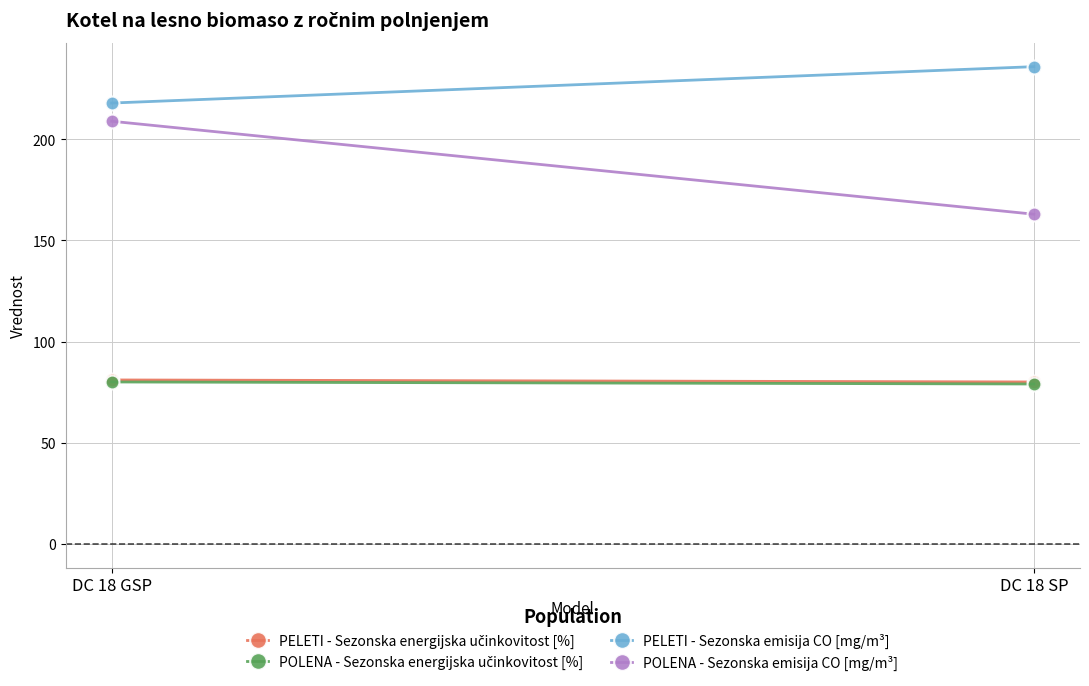

What is the label of the 2nd point from the right?

DC 18 GSP